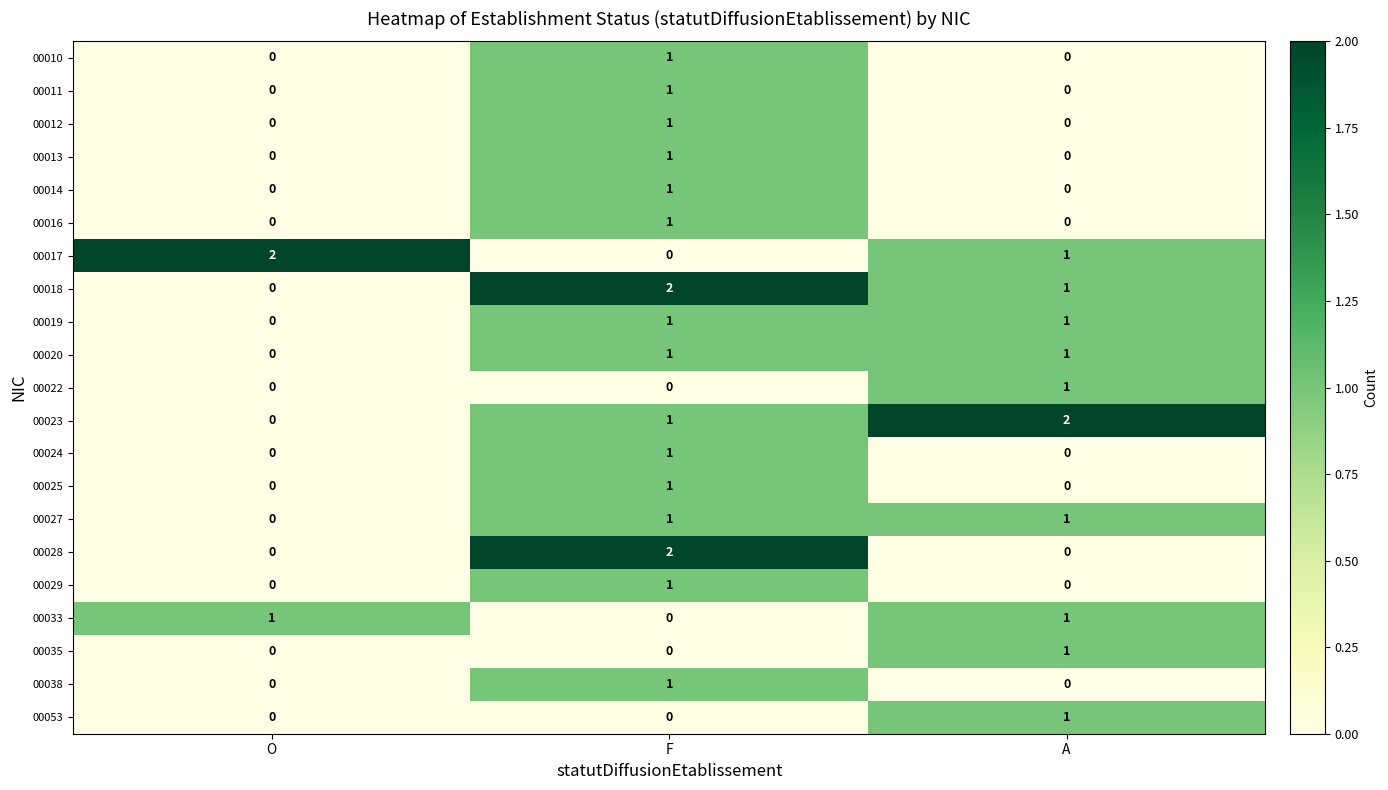

At which label does 00018 reach its minimum?

O